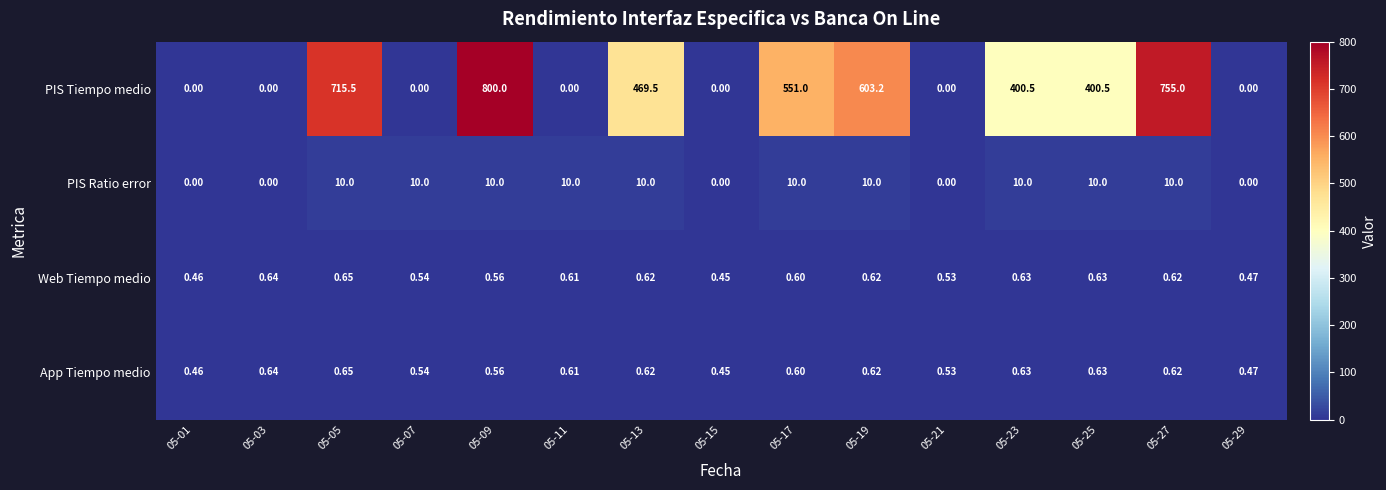

Between 05-05 and 05-19, which series saw the biggest shift?

PIS Tiempo medio